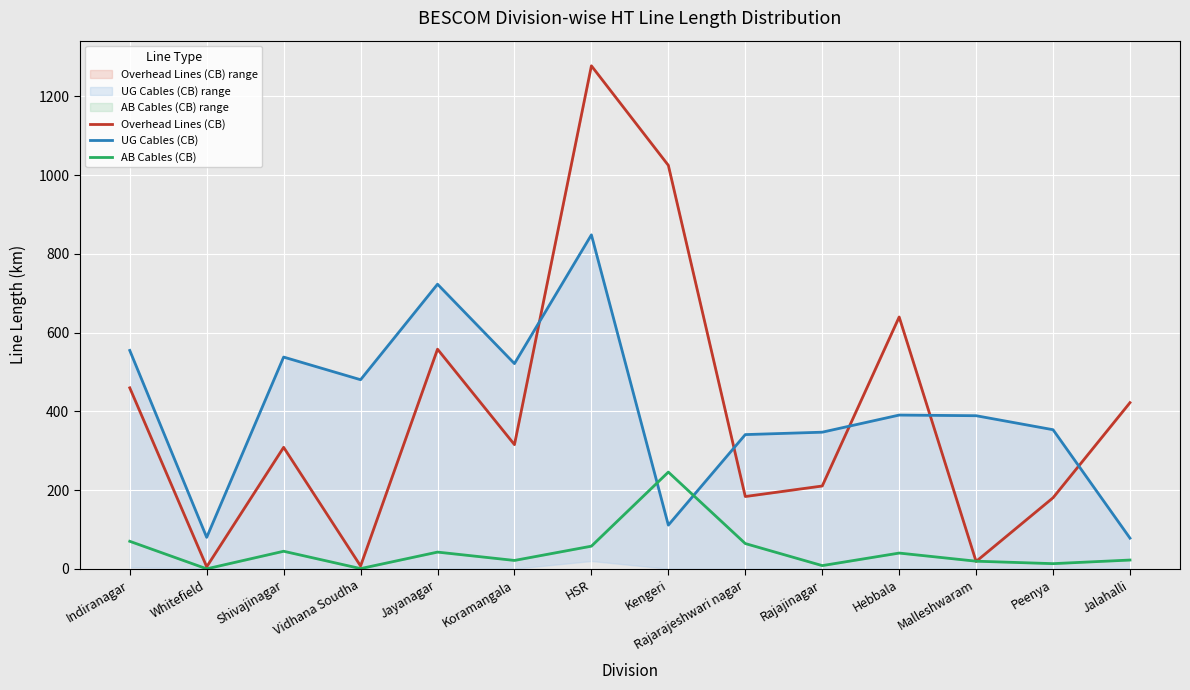

Is this an area chart (filled region under the line)?

No